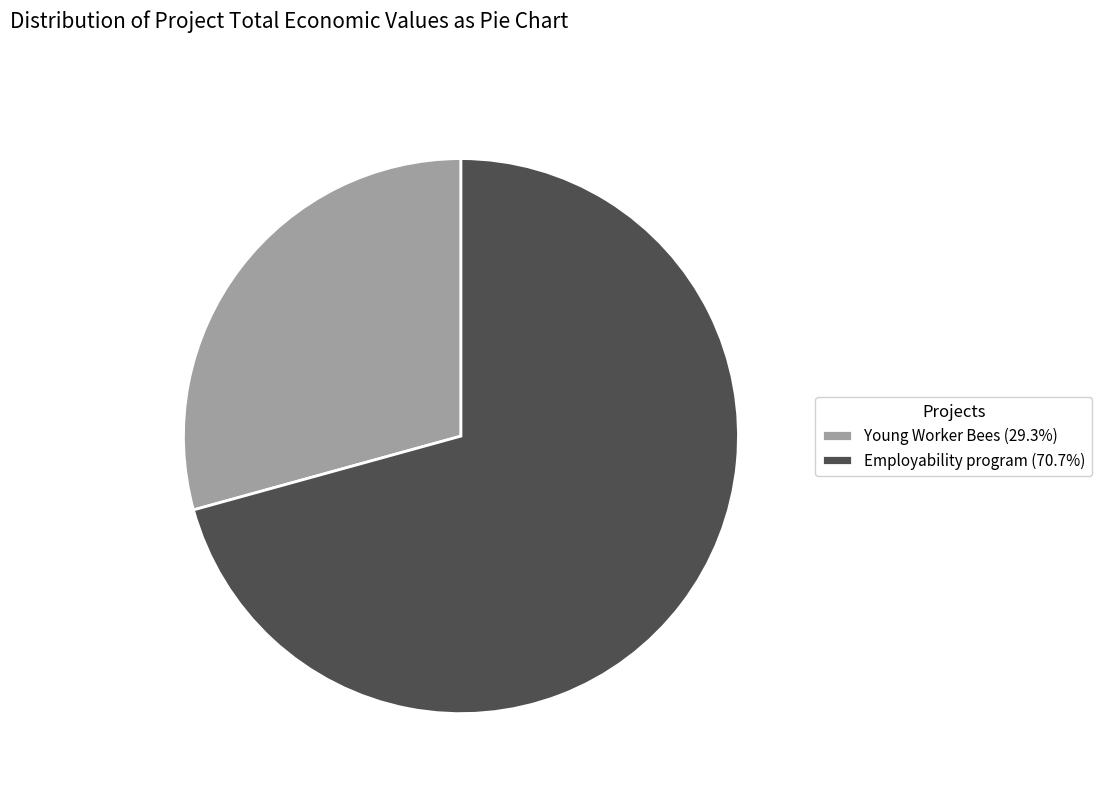

Is Young Worker Bees (29.3%) the majority of the pie?

No